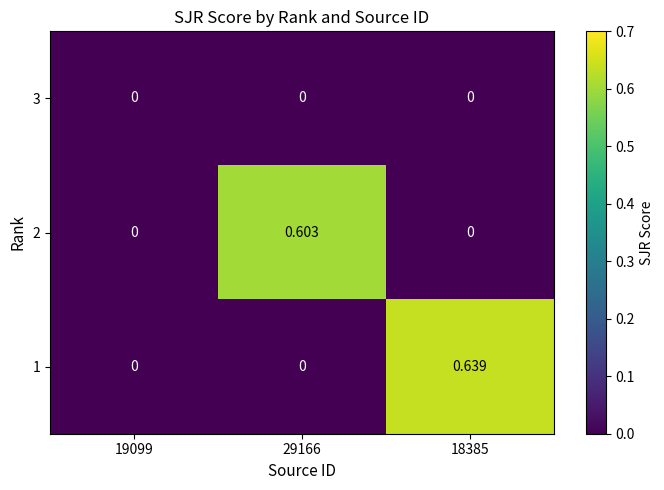

Is the value of 1 at 19099 greater than the value of 2 at 29166?

No